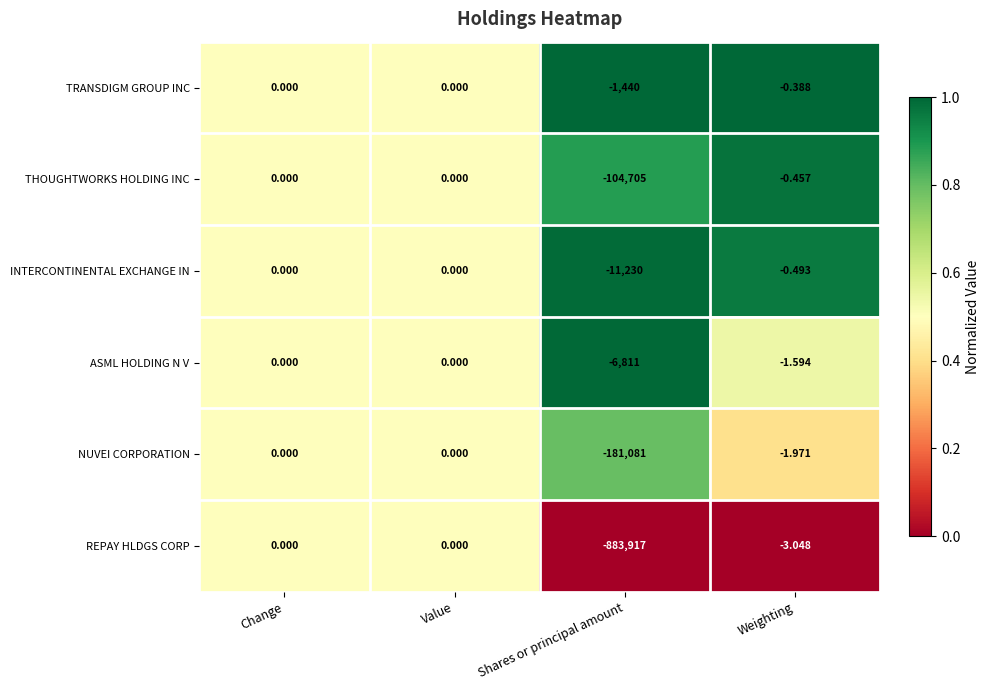

Between Value and Shares or principal amount, which series saw the biggest shift?

REPAY HLDGS CORP